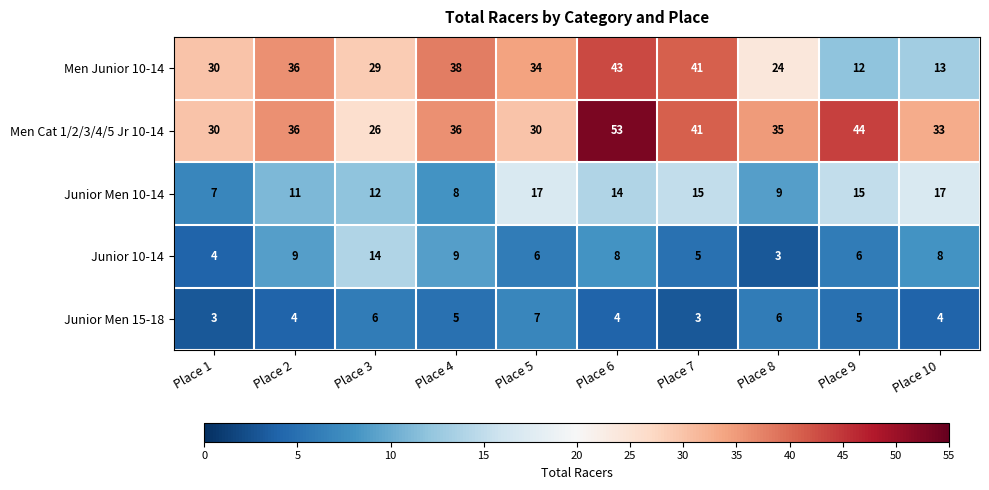

Rank the series by their maximum value, from lowest to highest.

Junior Men 15-18, Junior 10-14, Junior Men 10-14, Men Junior 10-14, Men Cat 1/2/3/4/5 Jr 10-14